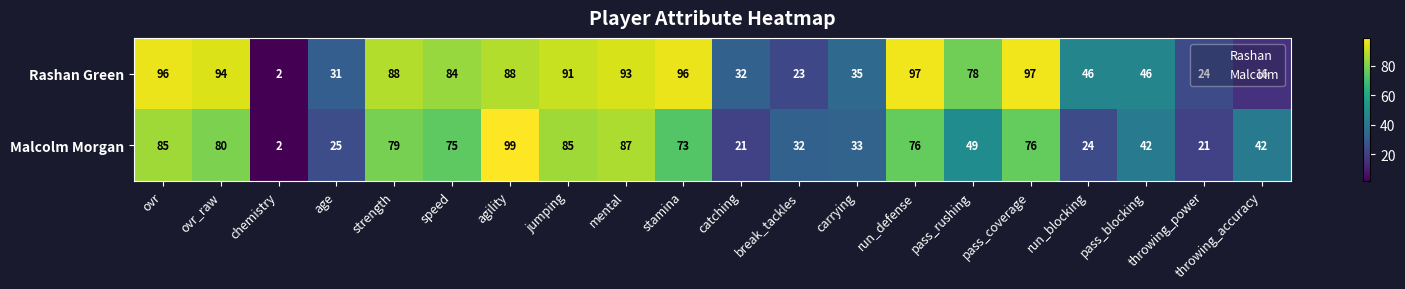

The value of Malcolm Morgan at chemistry is 3. True or false?

False